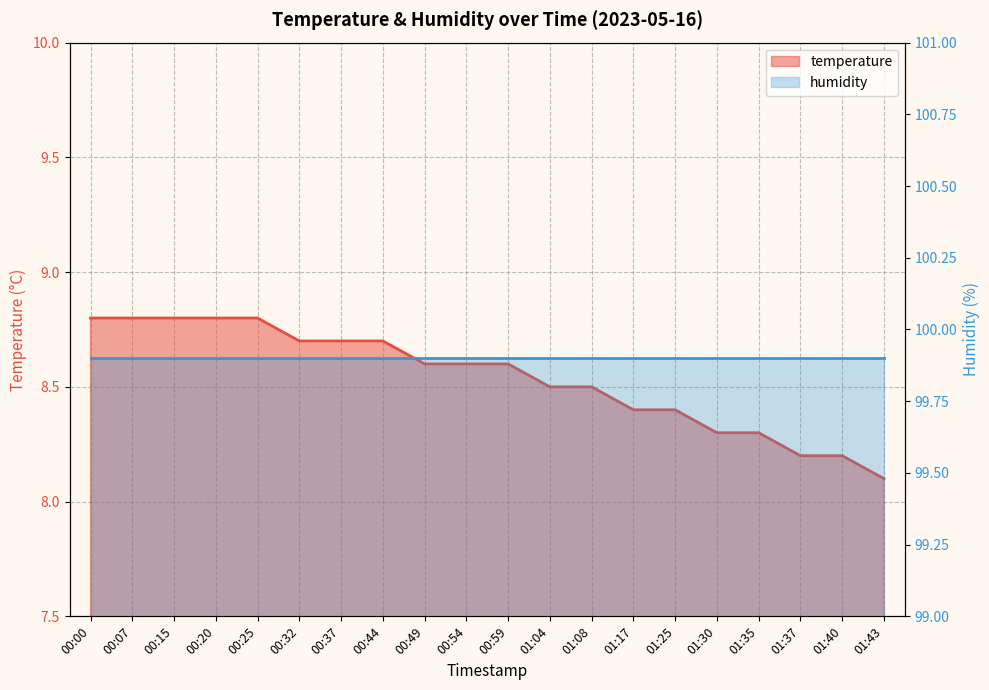

At which category does the chart reach its minimum across all series?

01:43